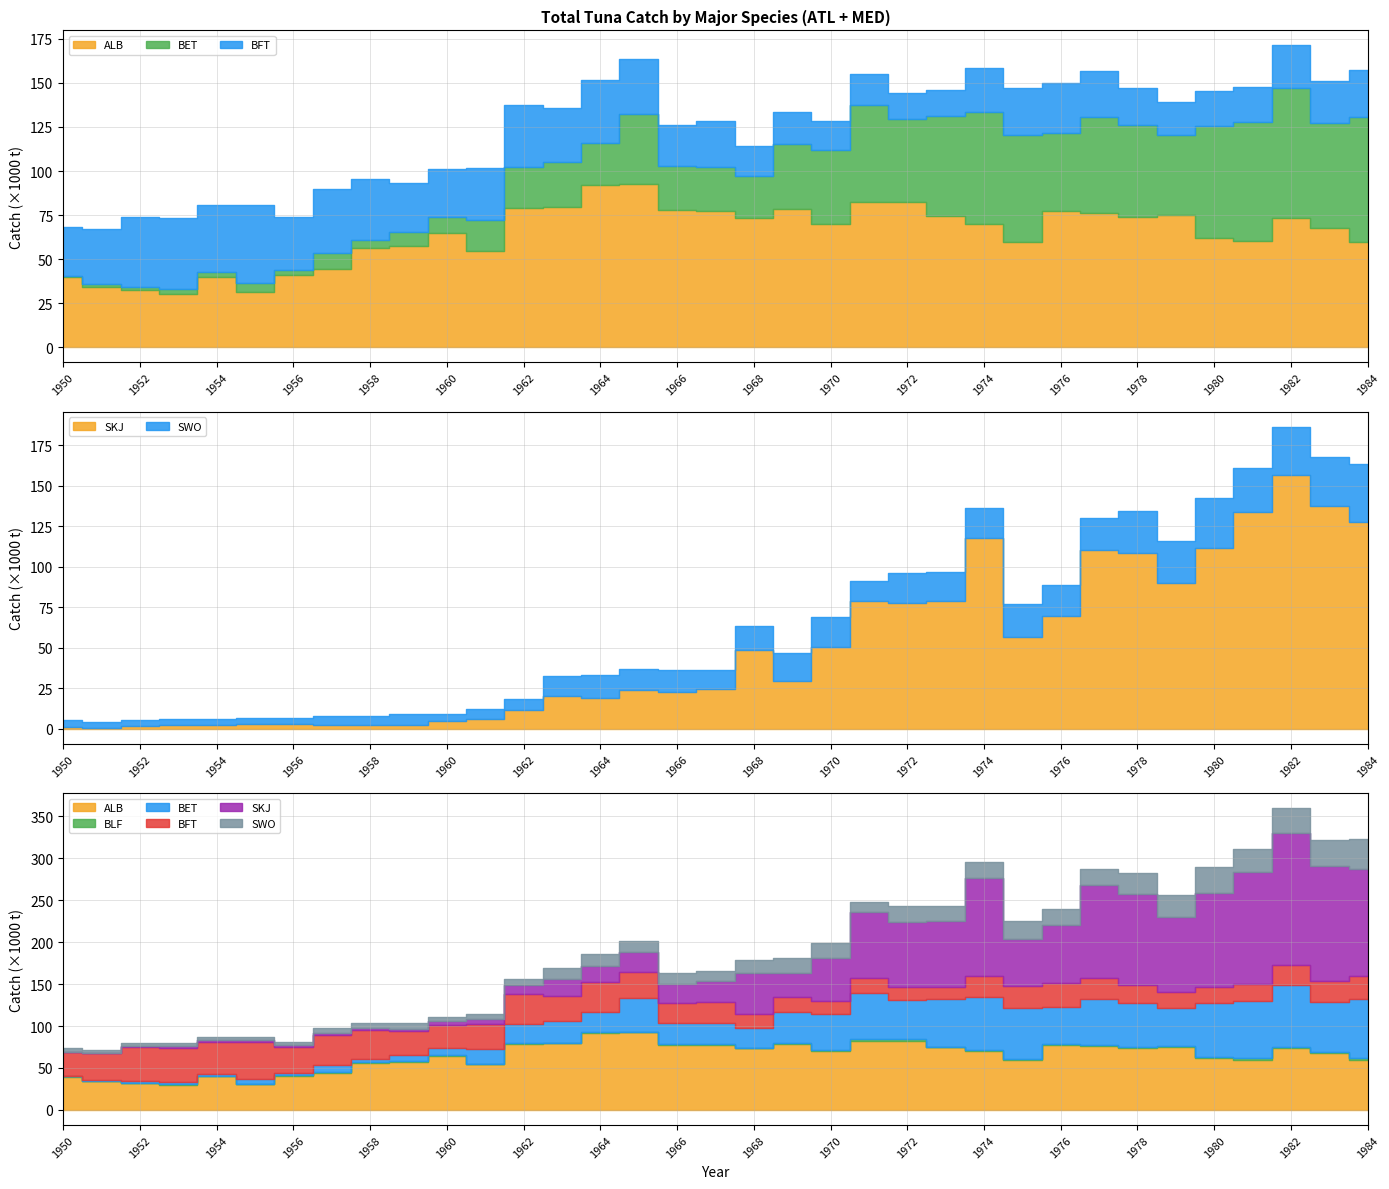

List the labels in order of ALB value, smallest first.

1953, 1955, 1952, 1951, 1950, 1954, 1956, 1957, 1961, 1958, 1959, 1984, 1975, 1981, 1980, 1960, 1983, 1974, 1970, 1968, 1982, 1978, 1973, 1979, 1977, 1976, 1967, 1966, 1969, 1962, 1963, 1971, 1972, 1964, 1965